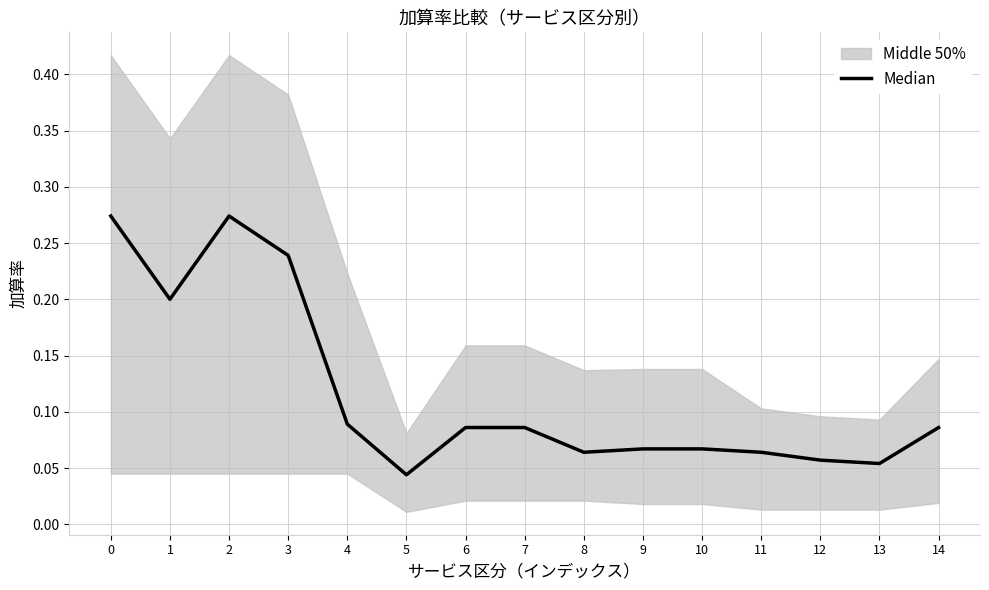

What is the value of the 12th point from the left?

0.1